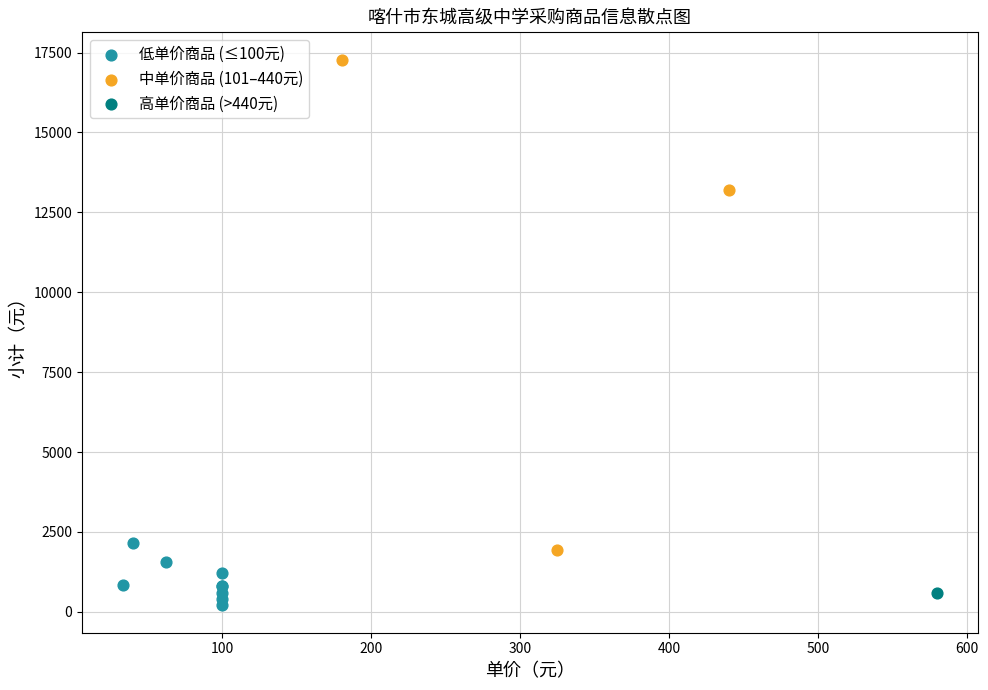

What are all the series names shown in the legend?

低单价商品 (≤100元), 中单价商品 (101–440元), 高单价商品 (>440元)